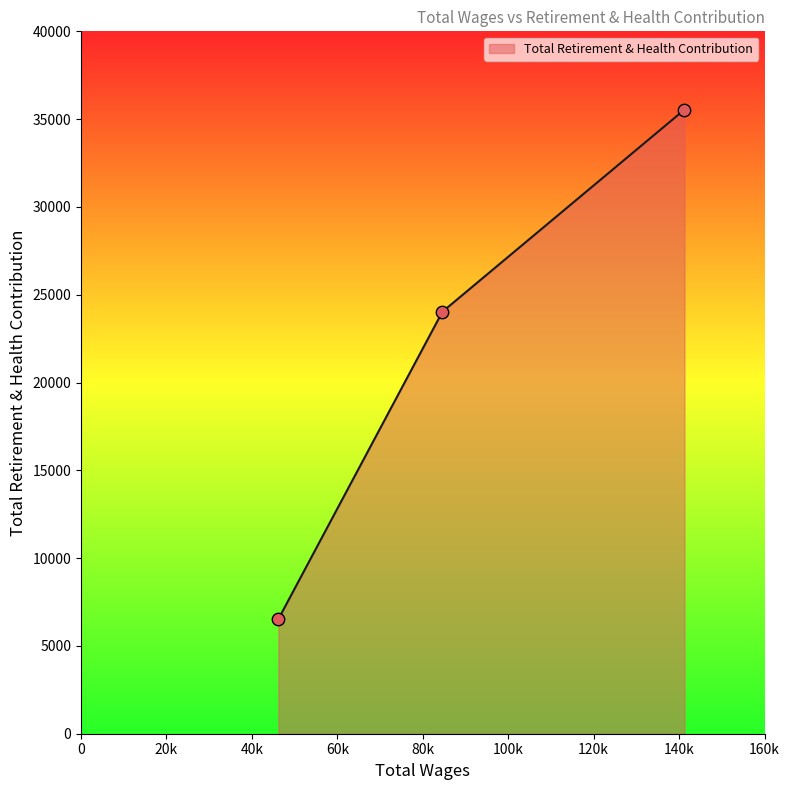

What is the minimum value shown in the chart?

6526